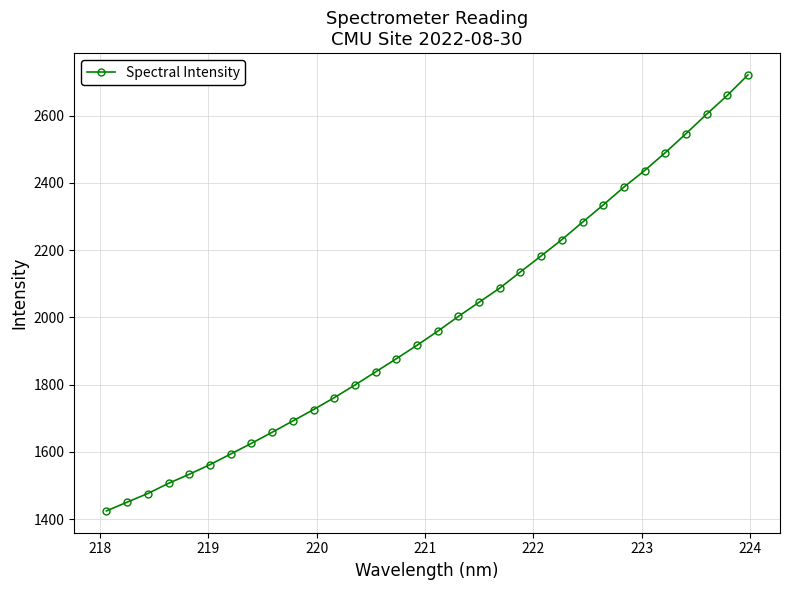

What is the maximum value shown in the chart?

2720.6